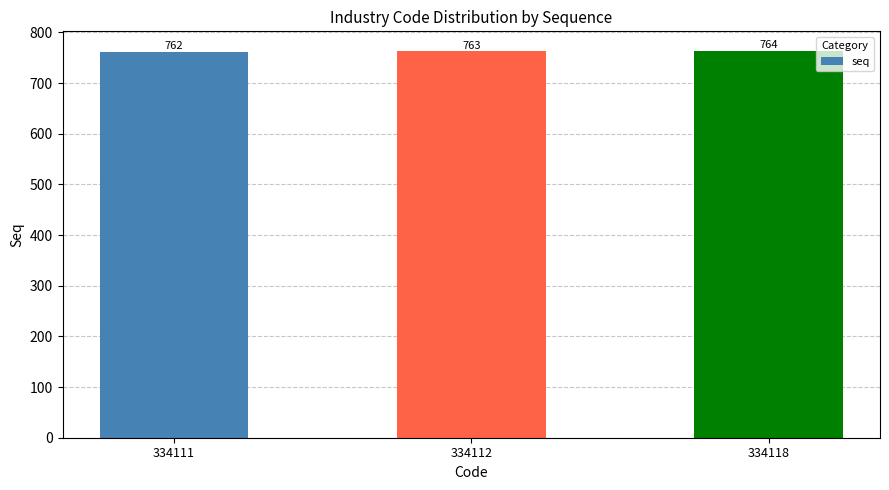

Which category has the lowest value across all series?

334111